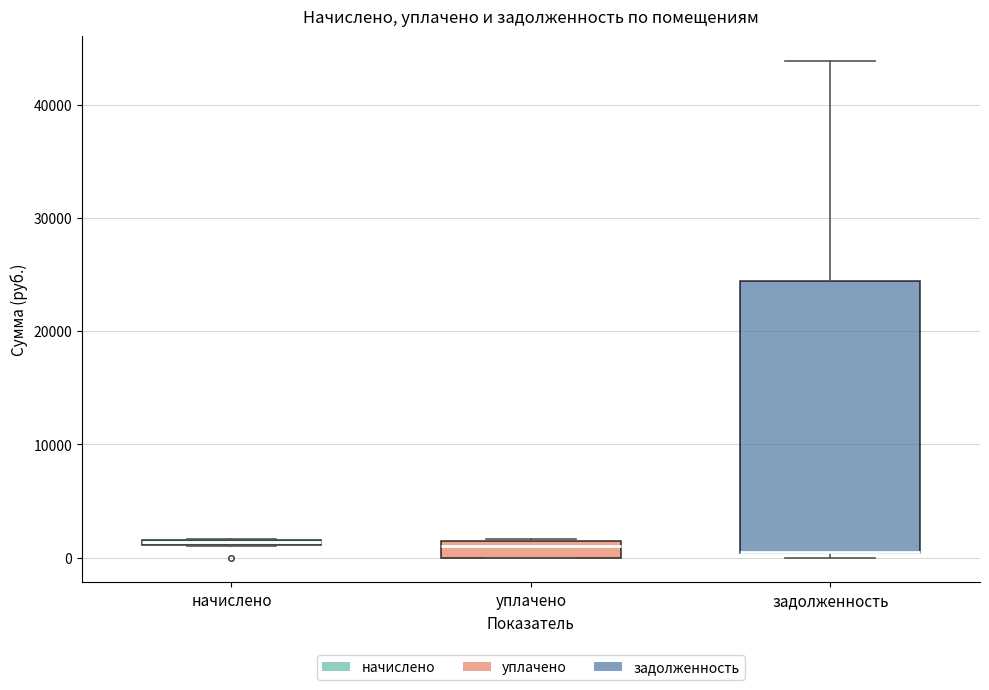

Comparing the boxes themselves (not the whiskers), which one is the tallest?

задолженность